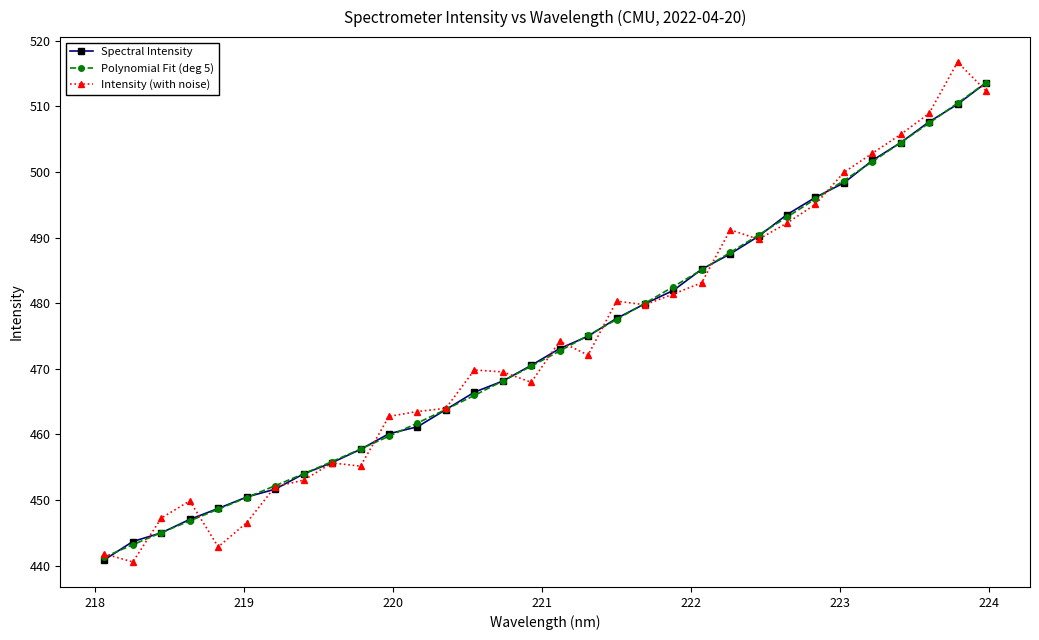

What is the average value of the Spectral Intensity series?

473.8